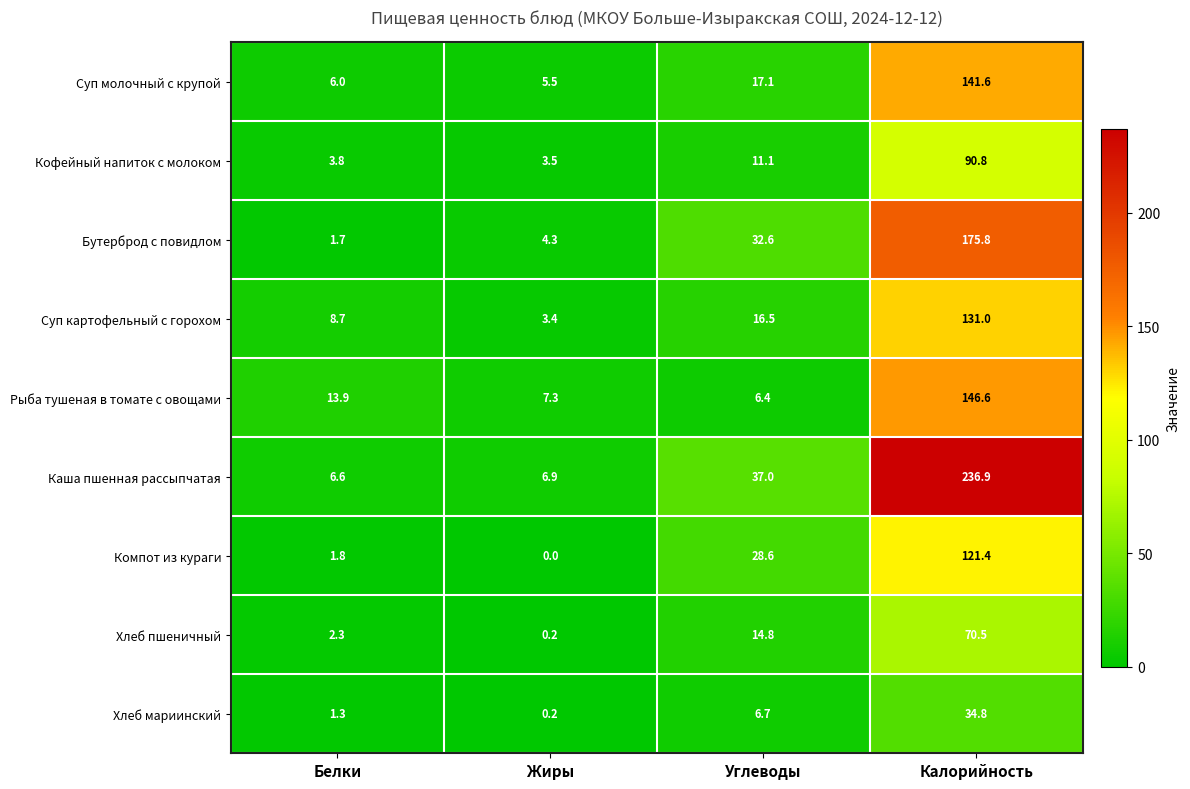

At which label does Компот из кураги first exceed 28?

Углеводы